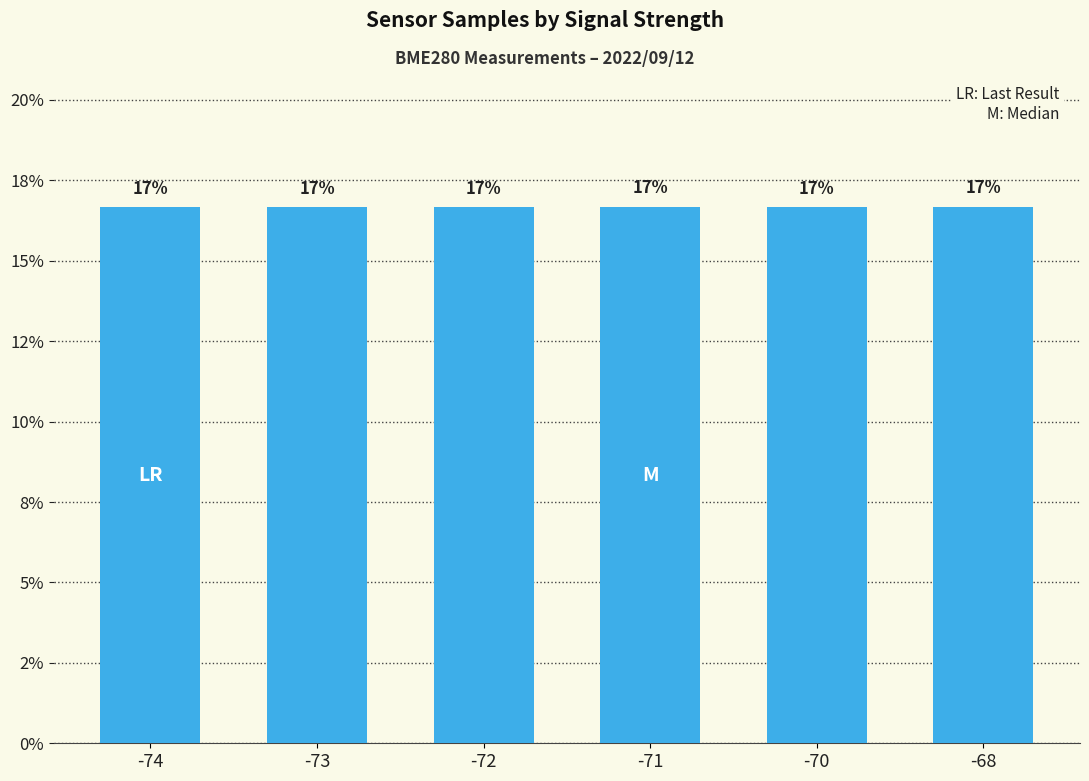

Rank the categories by value from lowest to highest.

-73, -72, -74, -70, -68, -71